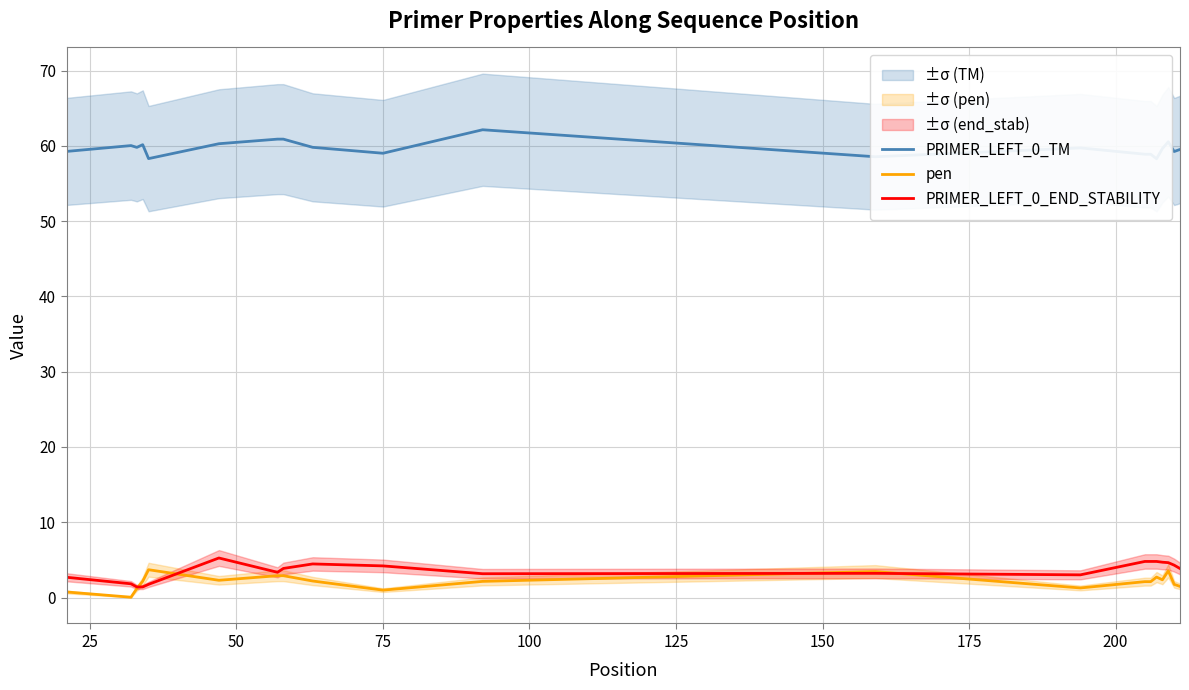

What is the maximum value for pen?

3.7